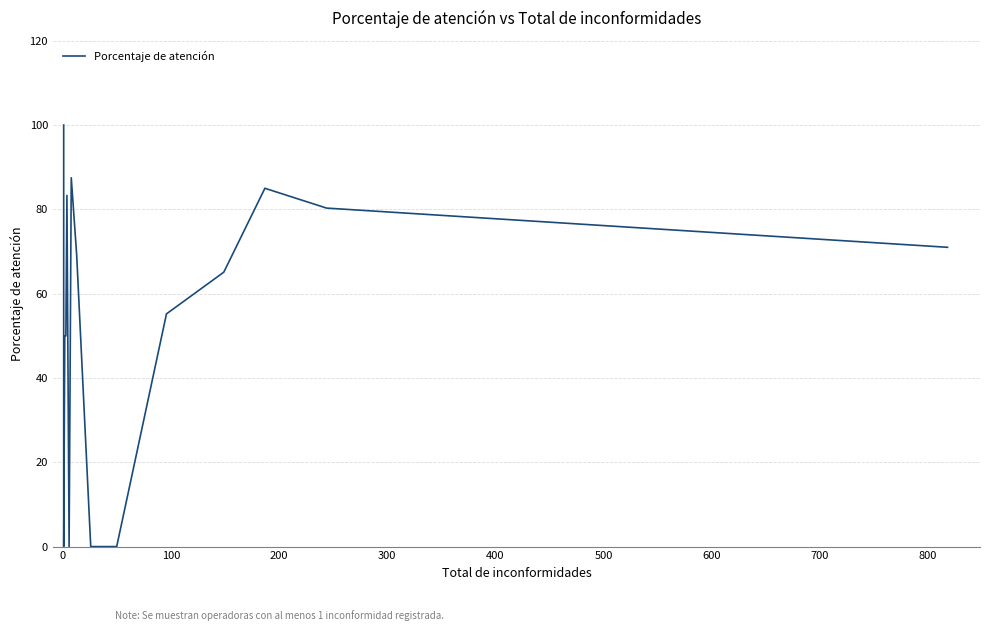

The value at 15 is 105.7. True or false?

False